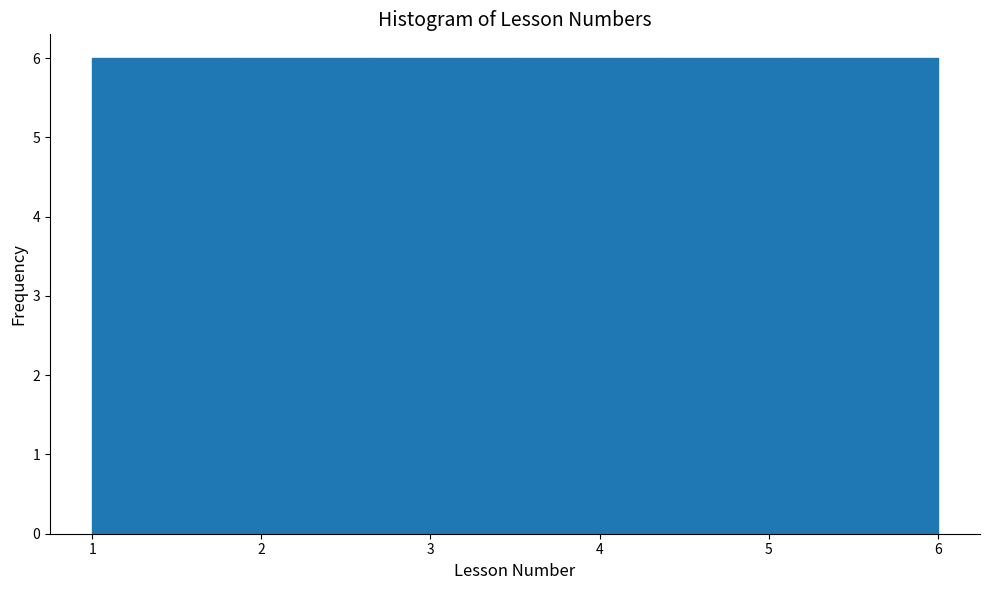

What is the height of the bar covering 1.8 to 2.7 on the x-axis? Neither the bar edges nor the heights are printed on the chart, so give them approximately, as read against the axes.

6